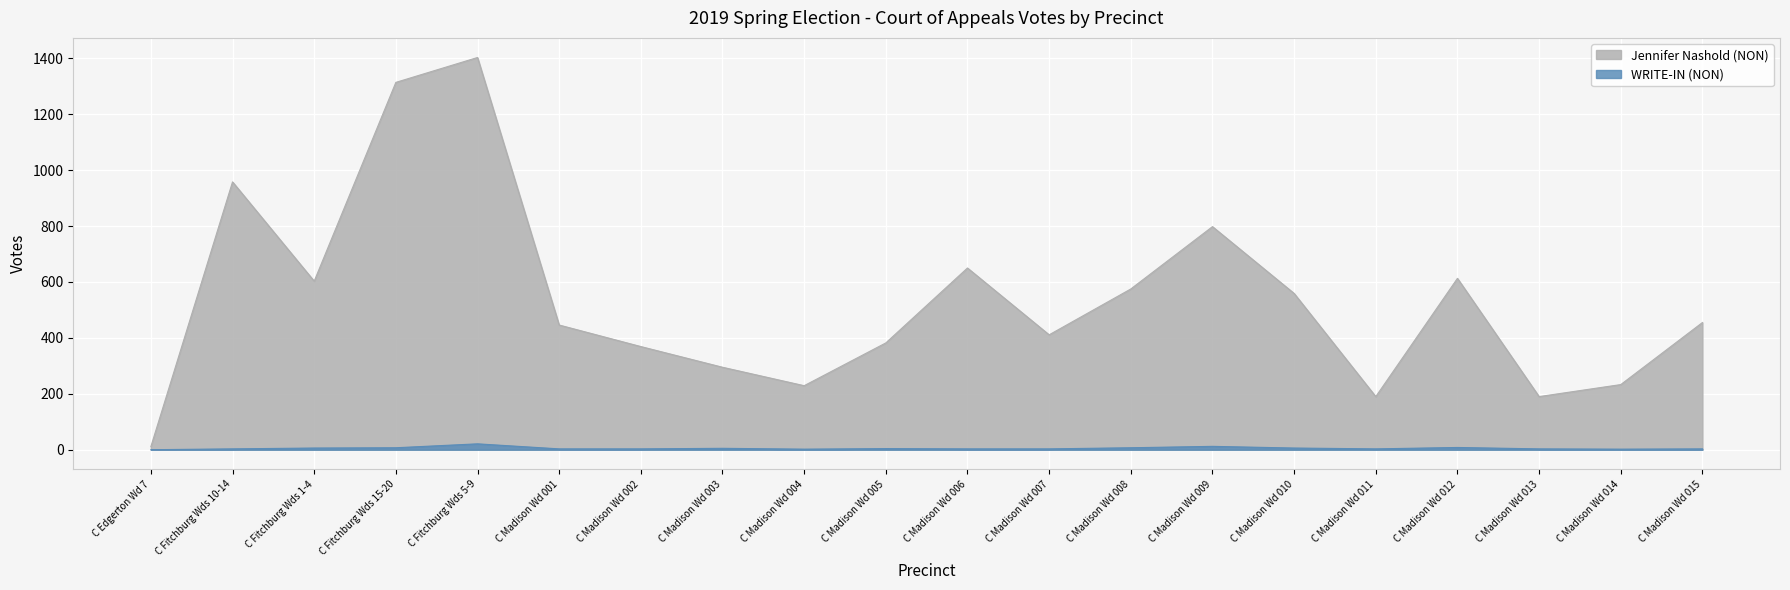

At which category is the sum across all series the highest?

C Fitchburg Wds 5-9